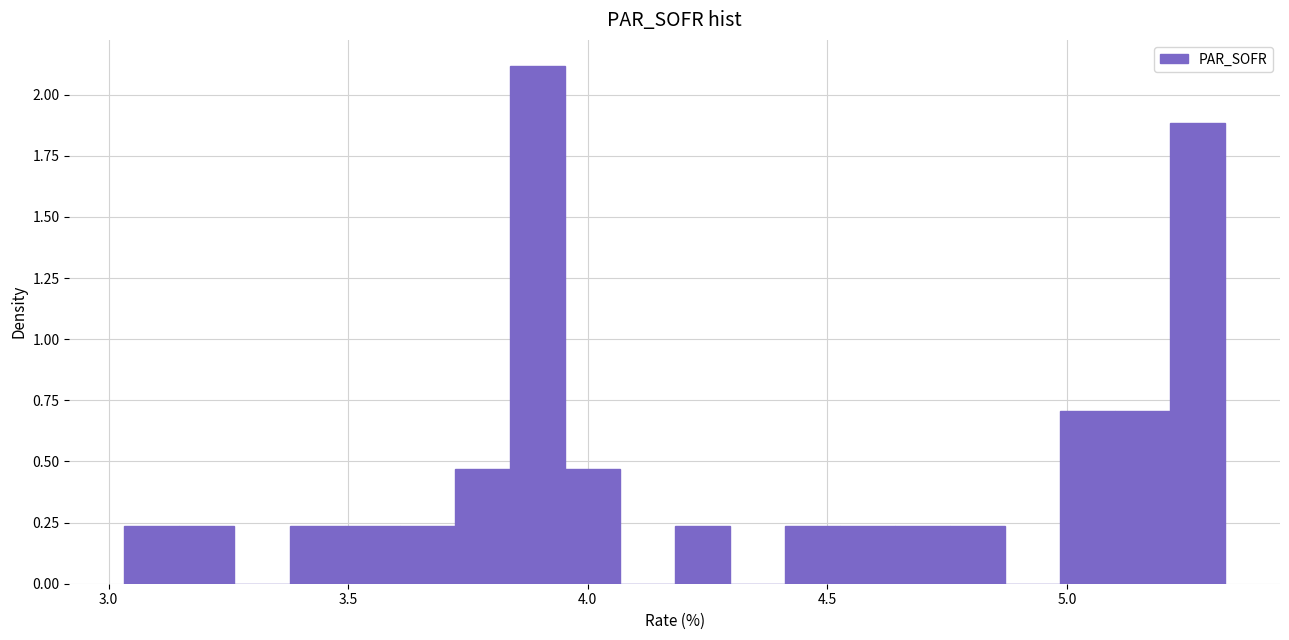

Read against the x-axis, roughly where is the centre of the tallest bar?

3.90